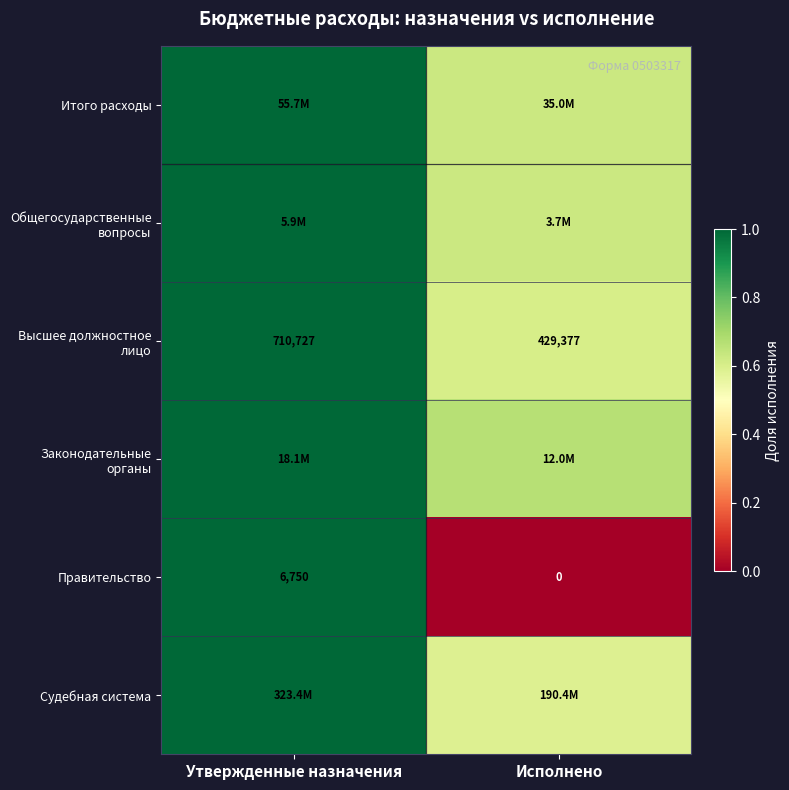

Rank the categories by Высшее должностное лицо value from lowest to highest.

Исполнено, Утвержденные назначения